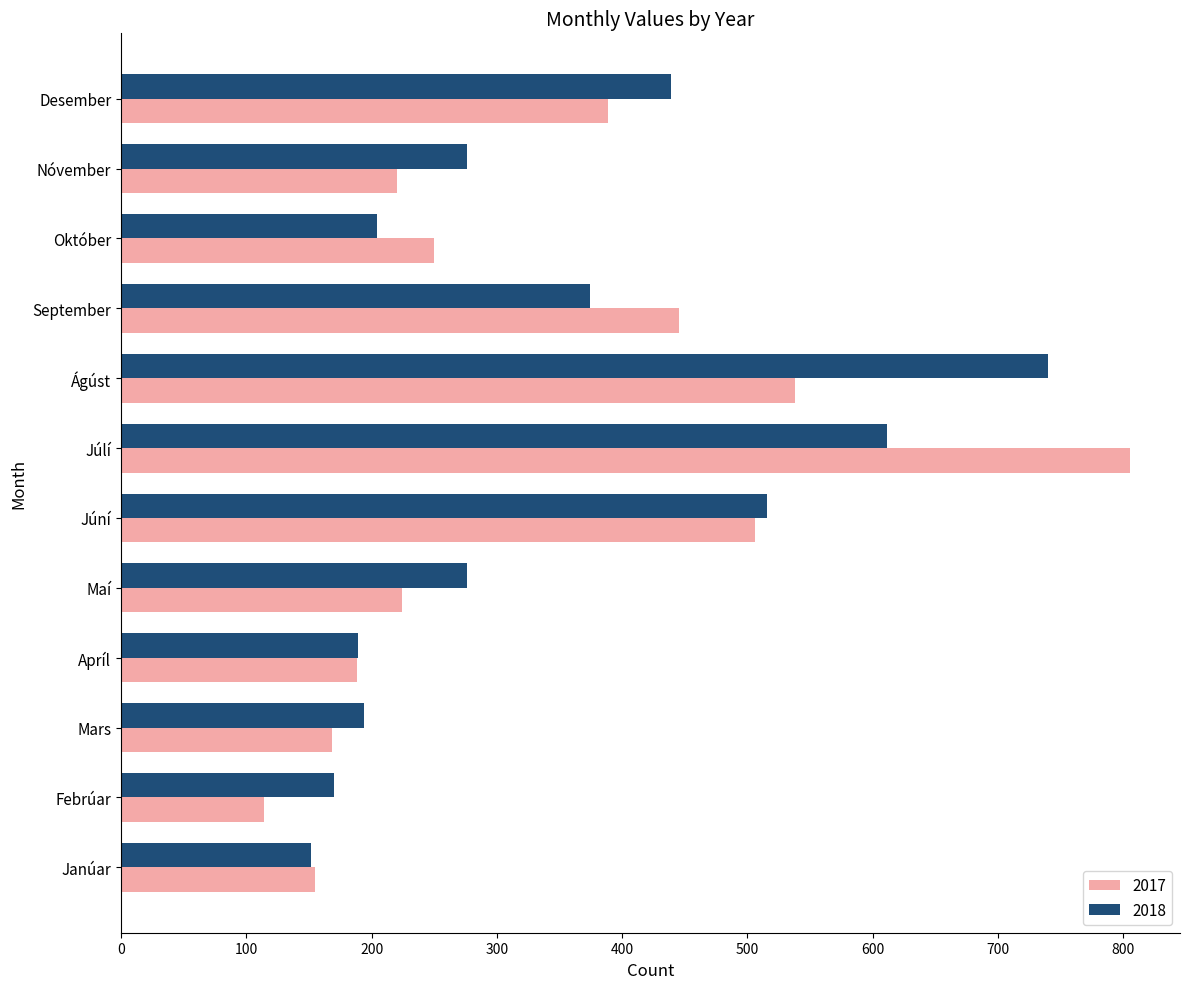

Rank the series at Júlí from highest to lowest value.

2017, 2018